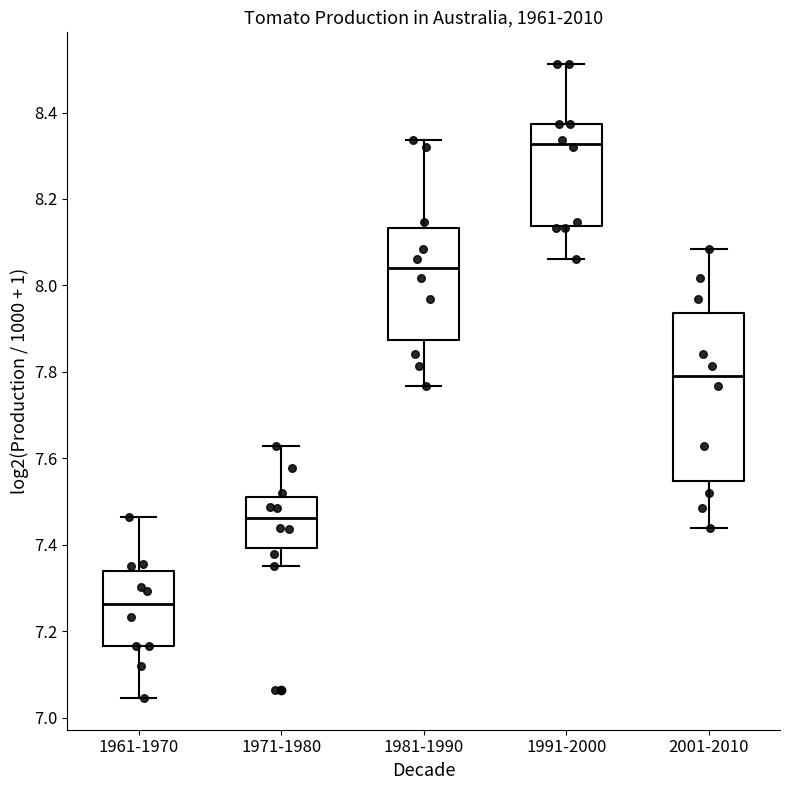

Reading left to right, read every box against the y-axis: the position of its median line, the range the box covers, and the ends of its whiskers. The values are not printed on the chart, so give them approximately, as read against the axis.

1961-1970: median 7.26, box 7.16 to 7.34, whiskers 7.04 to 7.46
1971-1980: median 7.46, box 7.40 to 7.52, whiskers 7.36 to 7.62
1981-1990: median 8.04, box 7.88 to 8.14, whiskers 7.76 to 8.34
1991-2000: median 8.32, box 8.14 to 8.38, whiskers 8.06 to 8.52
2001-2010: median 7.80, box 7.54 to 7.94, whiskers 7.44 to 8.08